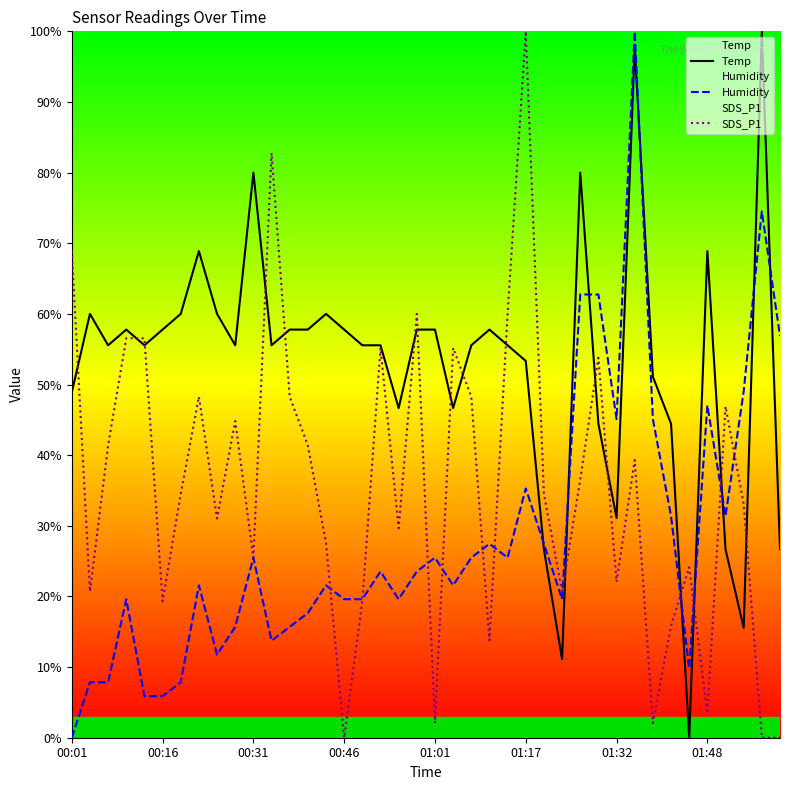

List the series in order of their overall mean, highest first.

Temp, SDS_P1, Humidity